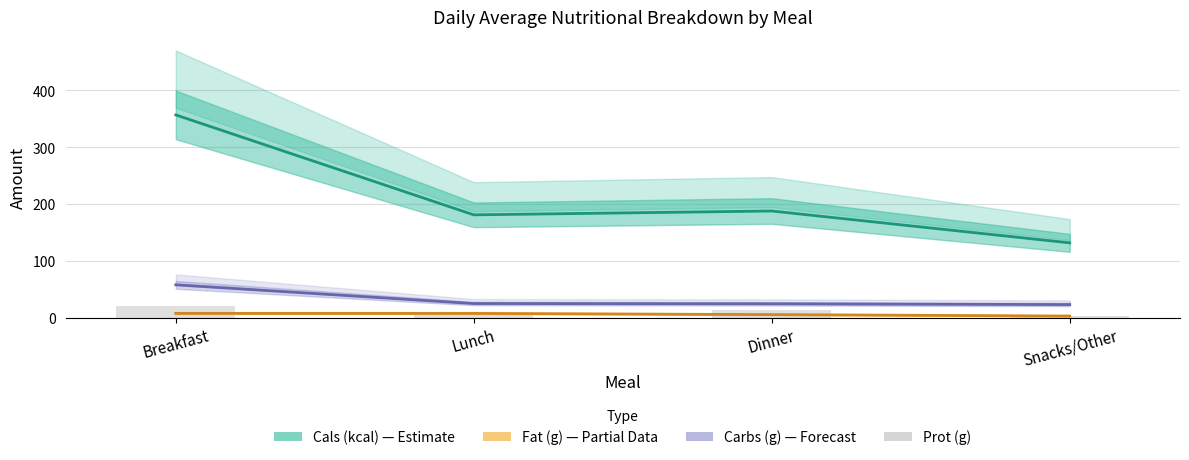

Count the number of data series in this chart.

4